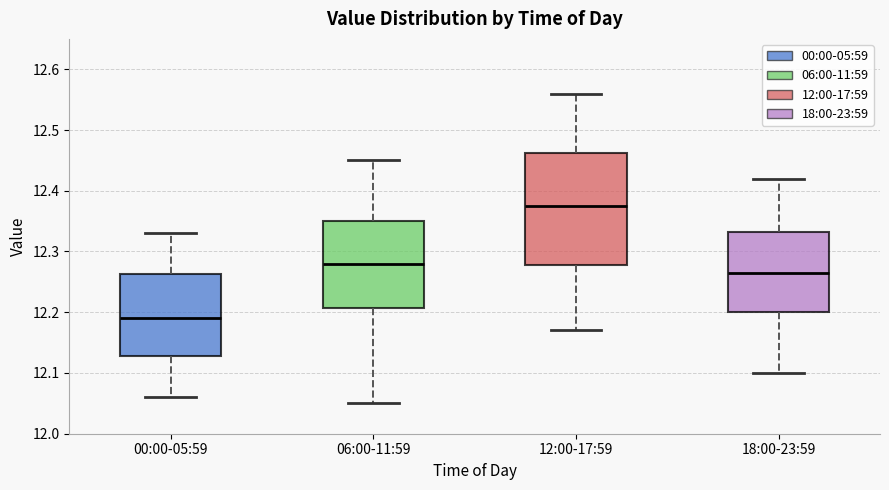

Which box is the tallest, from its lower edge to its upper edge?

12:00-17:59